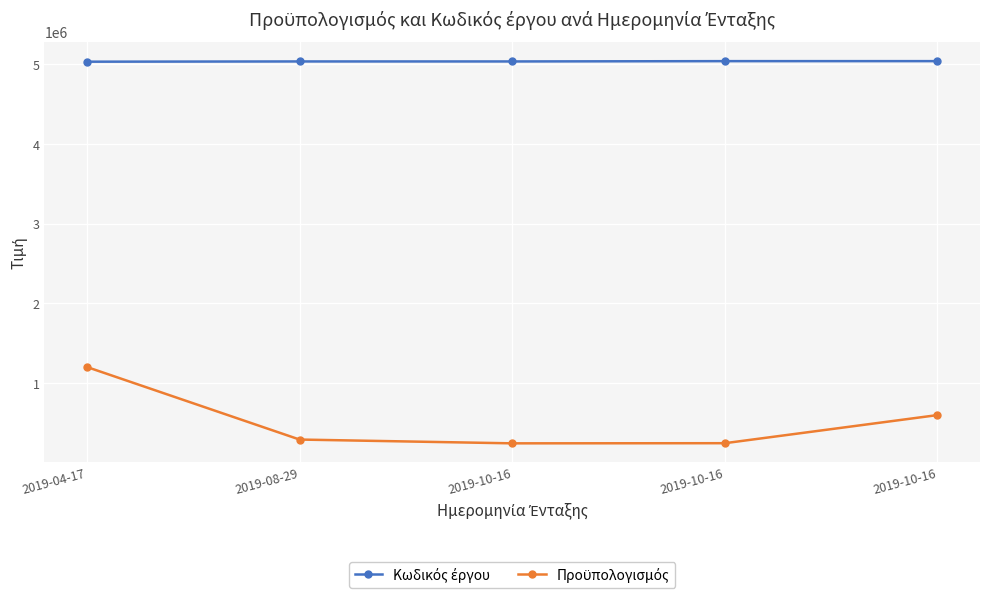

How many distinct data groups are displayed?

2